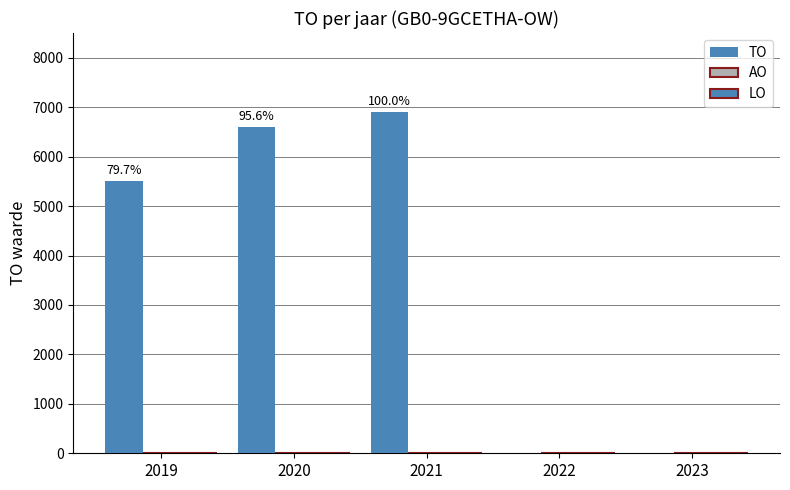

Are the bars horizontal?

No